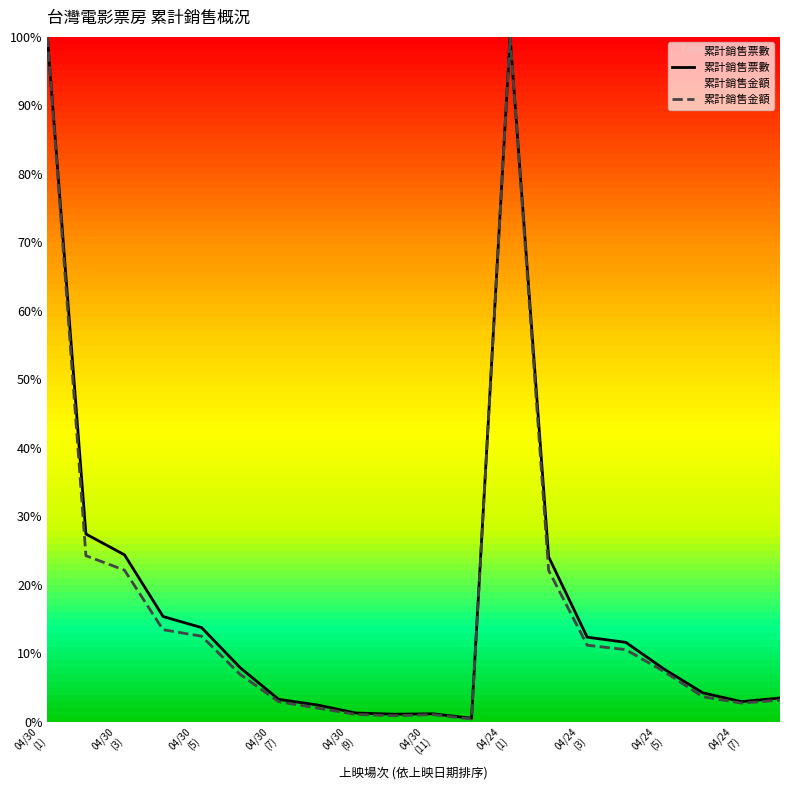

Which series has the largest range (max minus min)?

累計銷售金額